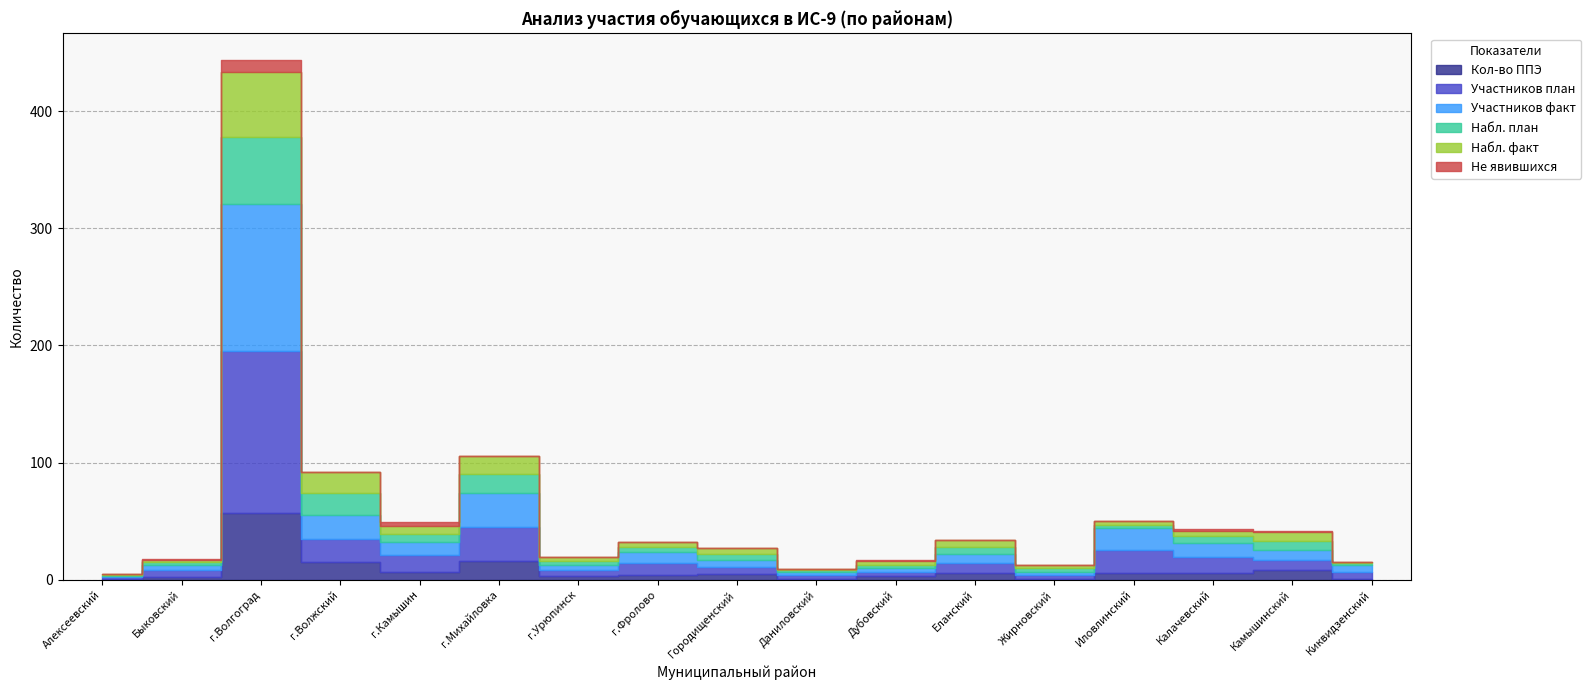

Is the value of Набл. план at Киквидзенский greater than the value of Не явившихся at г.Волгоград?

No